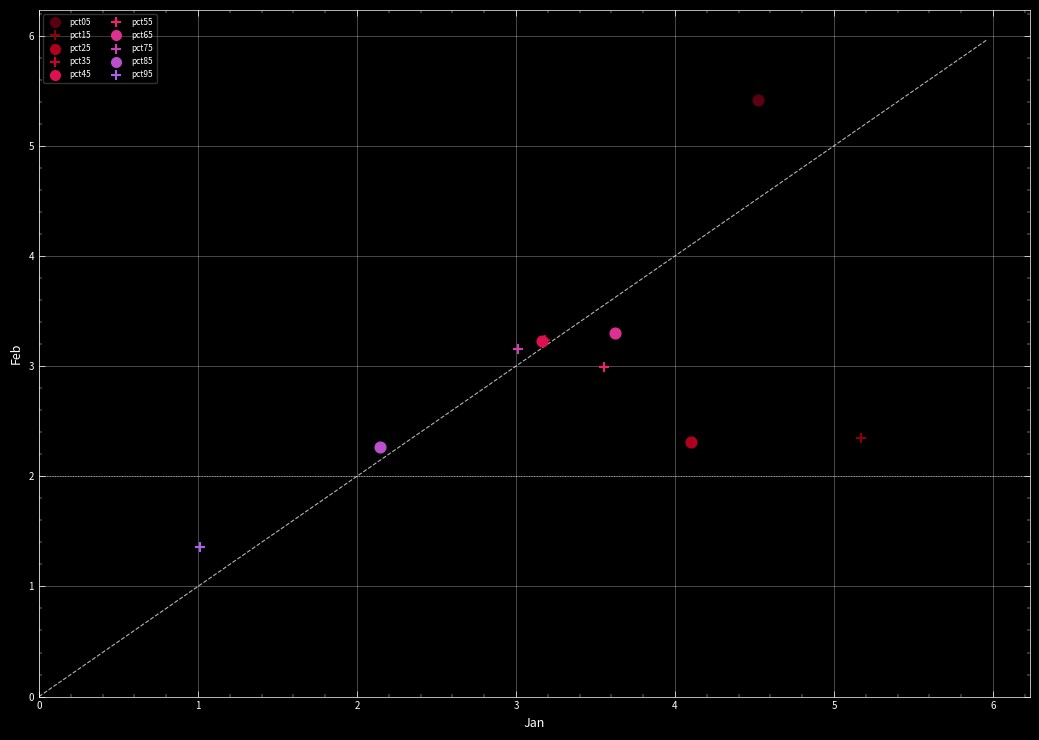

Which series contains the highest Y value?

pct05